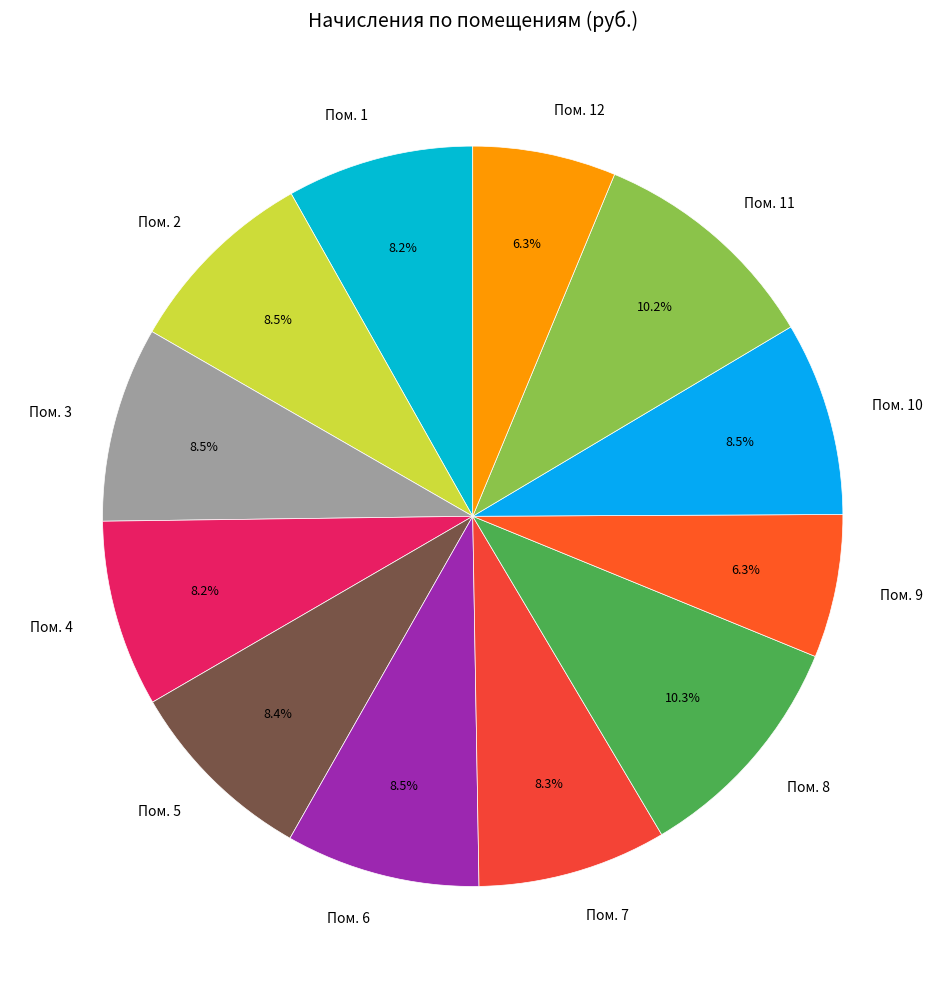

To the nearest percent, what is the average slice percentage?

8%